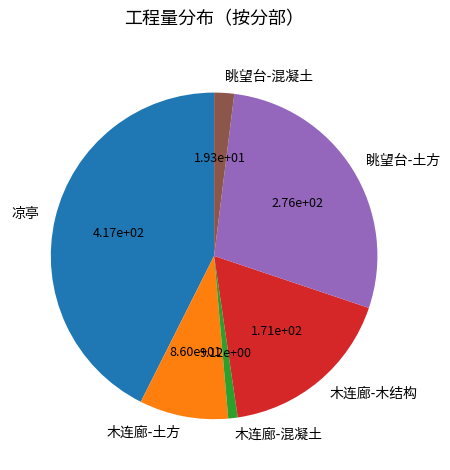

Rank the categories by value from highest to lowest.

凉亭, 眺望台-土方, 木连廊-木结构, 木连廊-土方, 眺望台-混凝土, 木连廊-混凝土